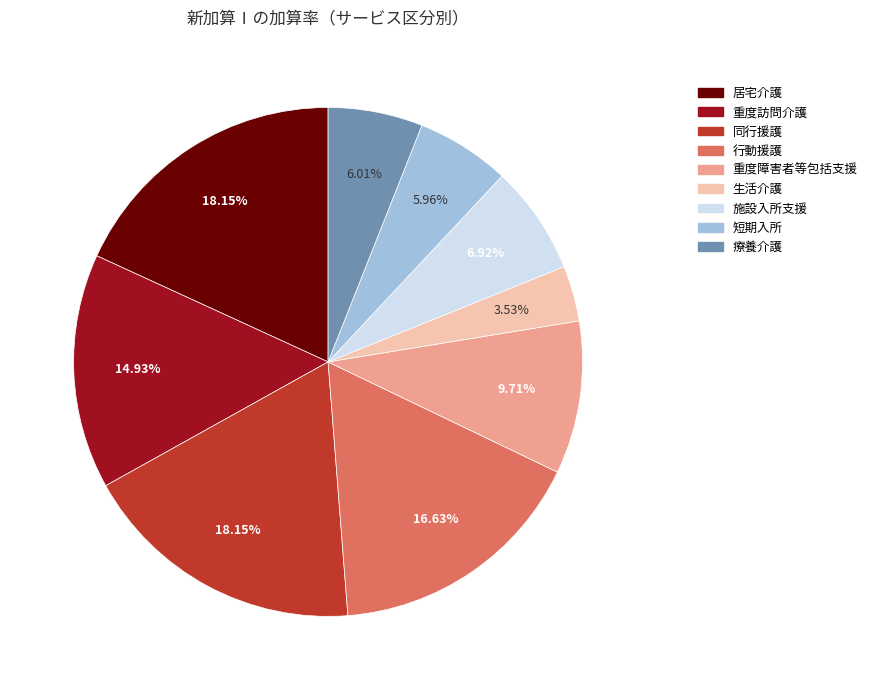

True or false: 同行援護 accounts for 8% of the total.

False